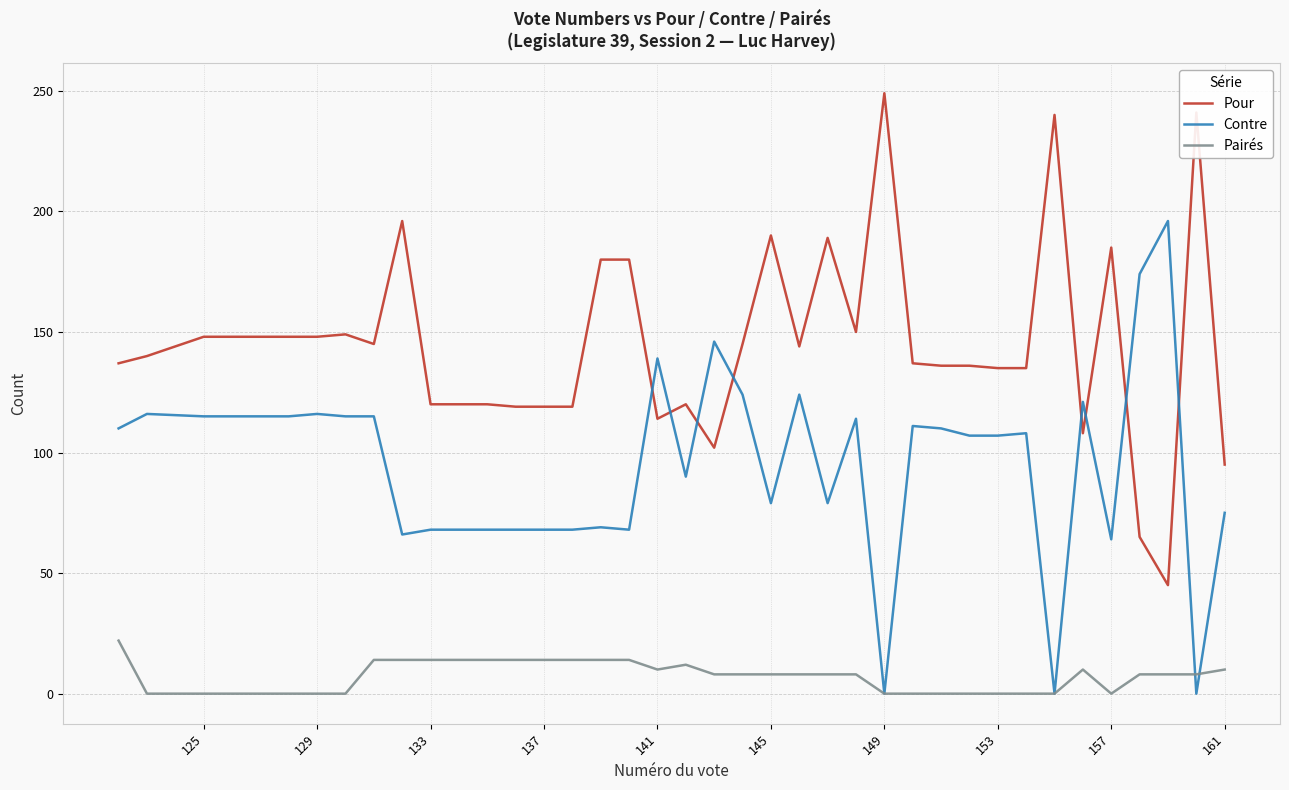

Count the number of data series in this chart.

3